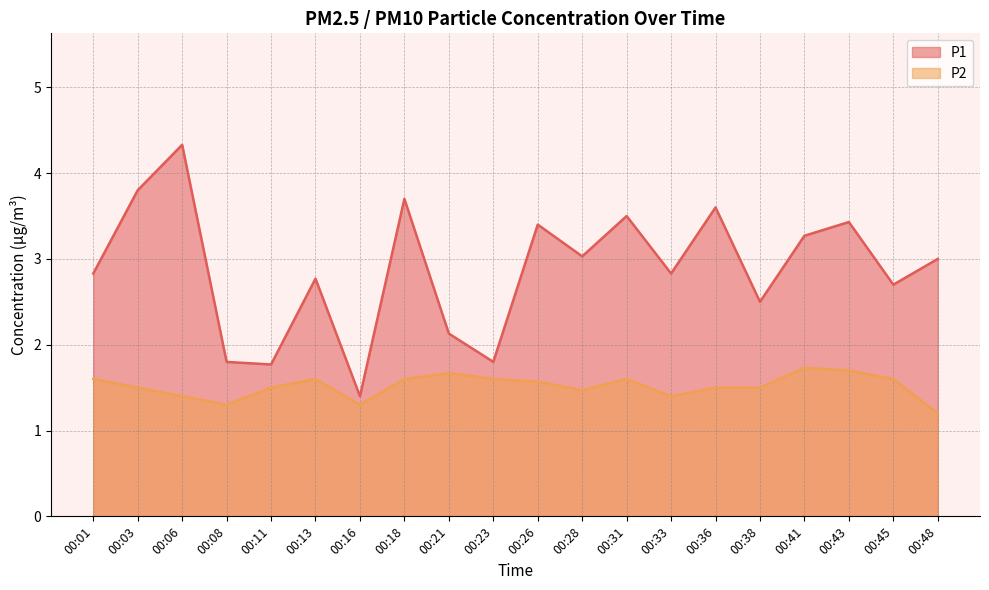

Reading right to left, what are all the values shown in this chart?

P1: 00:48=3.0	00:45=2.7	00:43=3.4	00:41=3.3	00:38=2.5	00:36=3.6	00:33=2.8	00:31=3.5	00:28=3.0	00:26=3.4	00:23=1.8	00:21=2.1	00:18=3.7	00:16=1.4	00:13=2.8	00:11=1.8	00:08=1.8	00:06=4.3	00:03=3.8	00:01=2.8
P2: 00:48=1.2	00:45=1.6	00:43=1.7	00:41=1.7	00:38=1.5	00:36=1.5	00:33=1.4	00:31=1.6	00:28=1.5	00:26=1.6	00:23=1.6	00:21=1.7	00:18=1.6	00:16=1.3	00:13=1.6	00:11=1.5	00:08=1.3	00:06=1.4	00:03=1.5	00:01=1.6